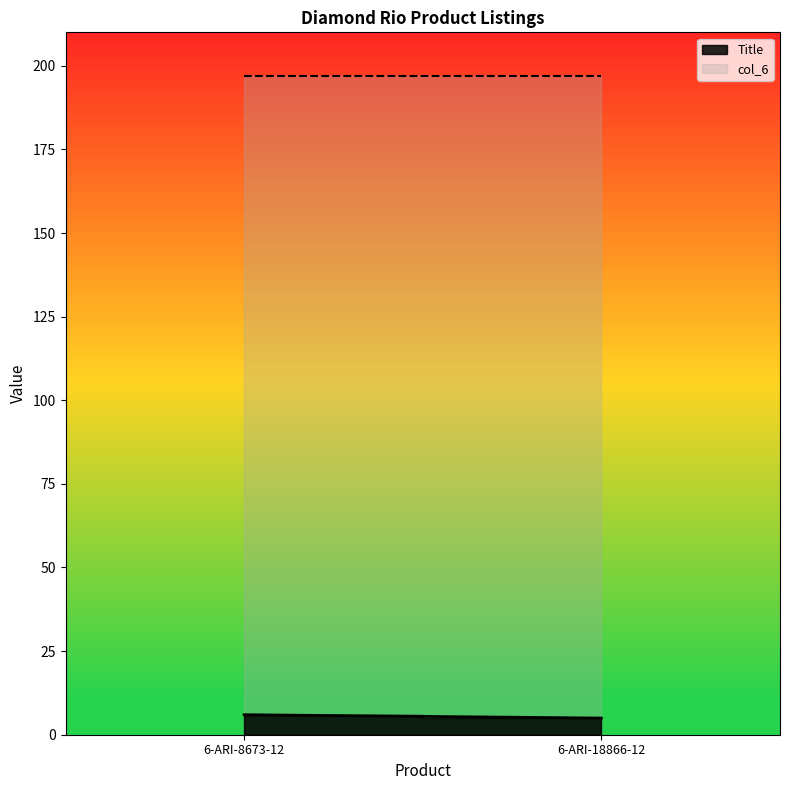

The Title series shows 8.7 at 6-ARI-18866-12. True or false?

False